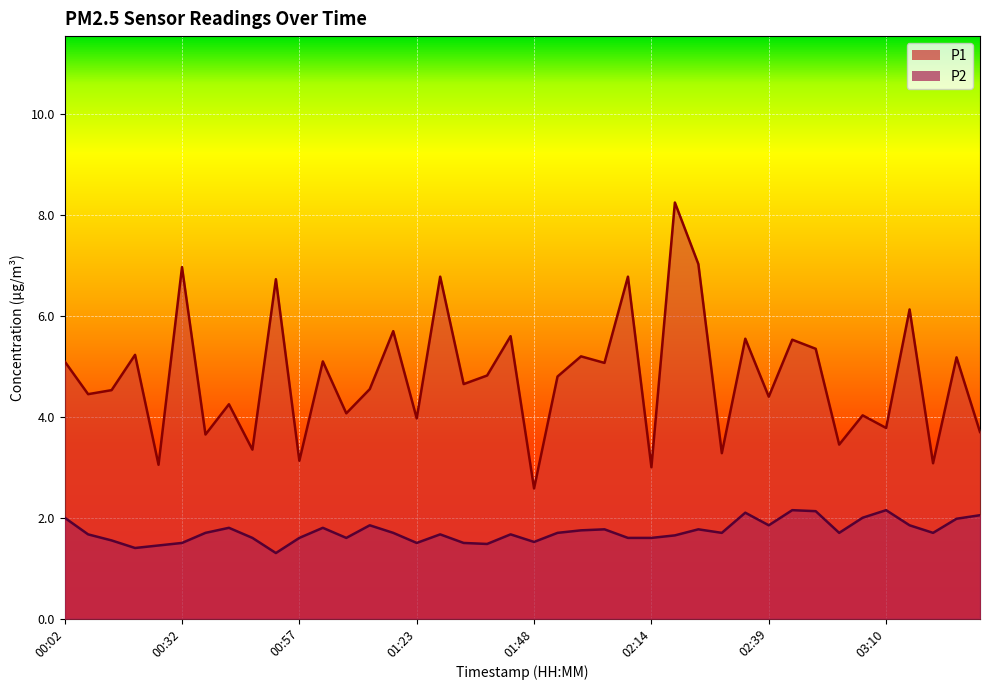

True or false: P1 and P2 intersect in this chart.

False